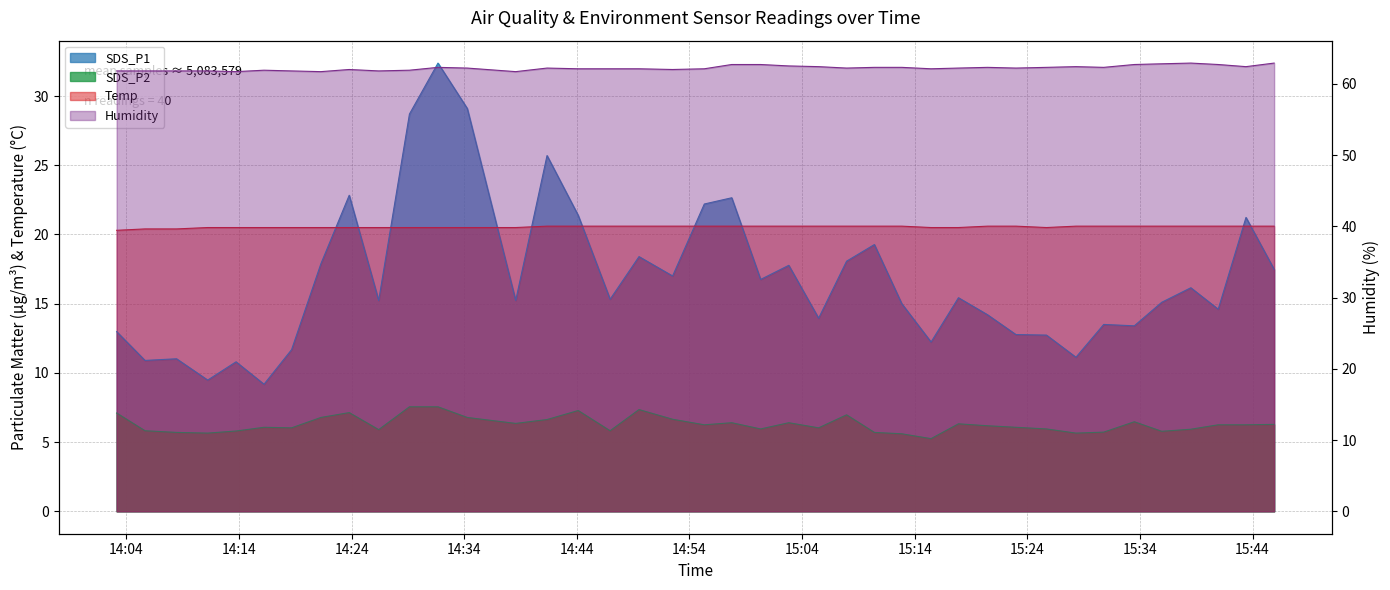

Where is SDS_P1 nearest to the value 20?

2023/03/20 15:10:25